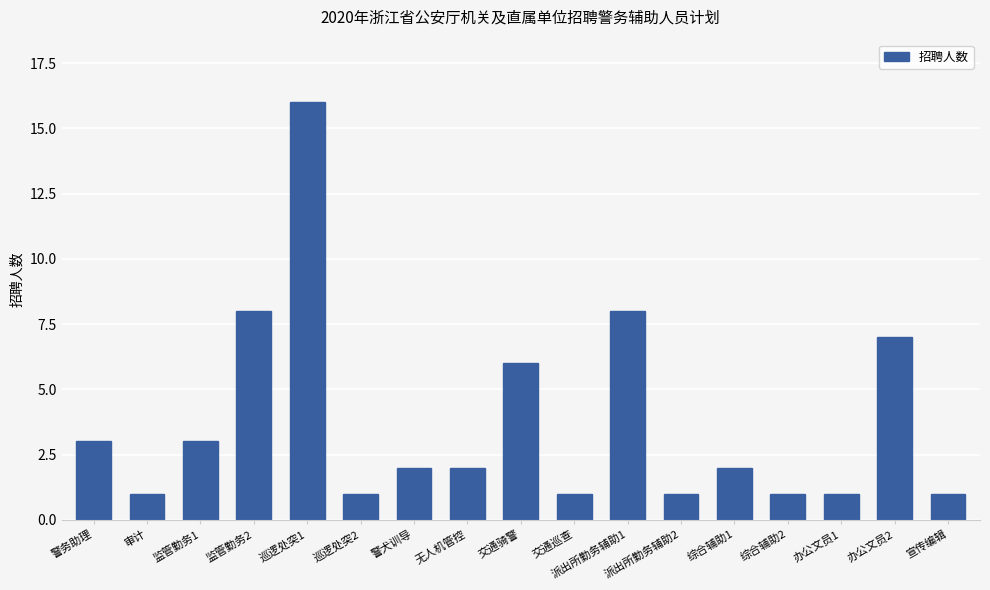

What is the label of the 16th bar from the left?

办公文员2